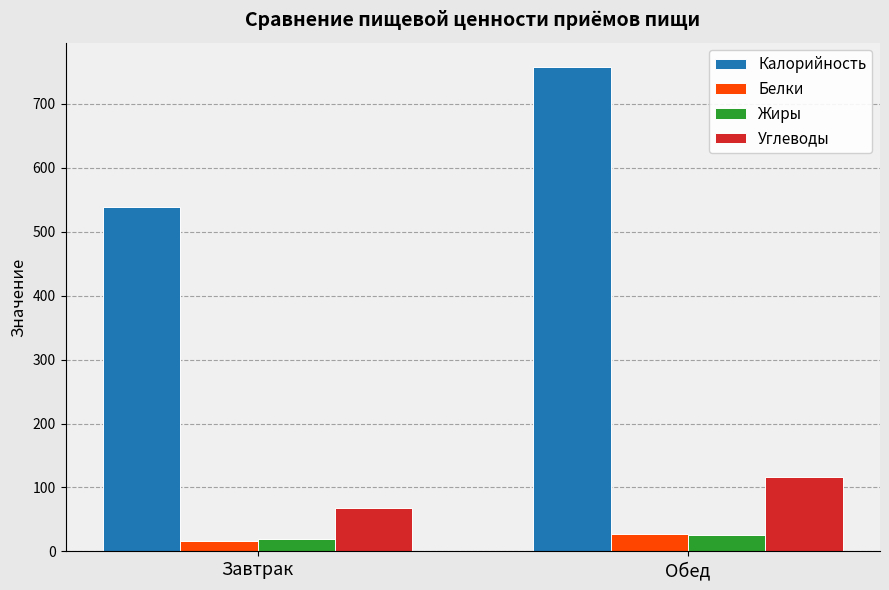

At which label does Углеводы reach its minimum?

Завтрак